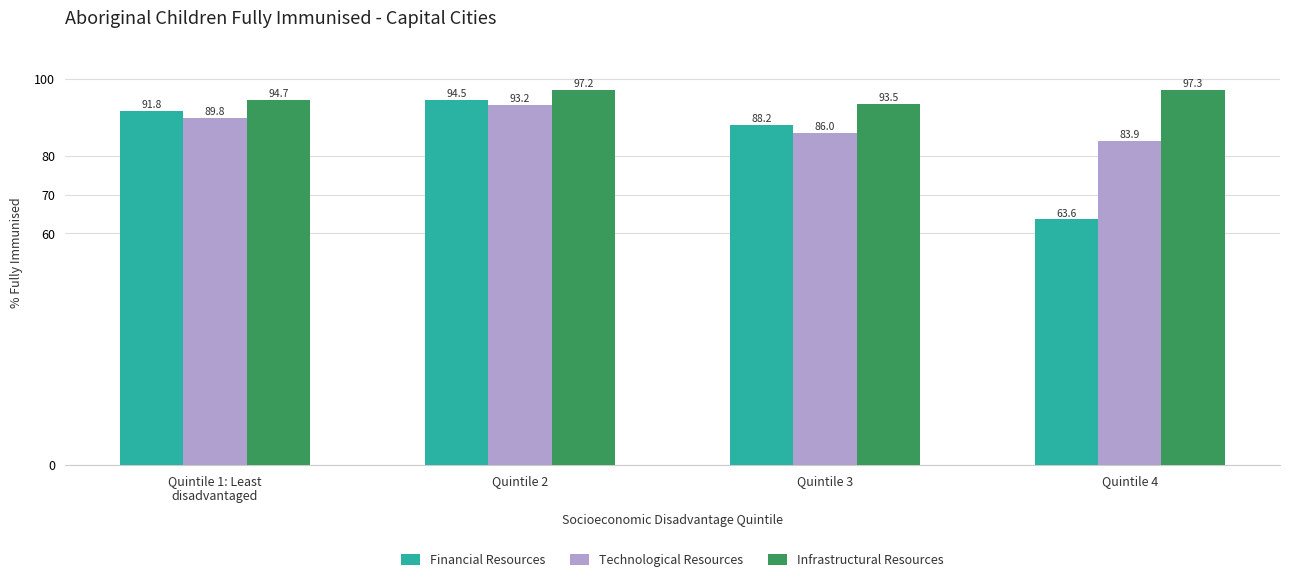

How many distinct data groups are displayed?

3